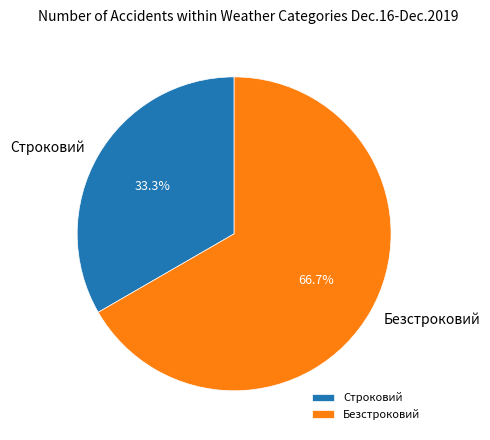

Which has a higher value, Безстроковий or Строковий?

Безстроковий